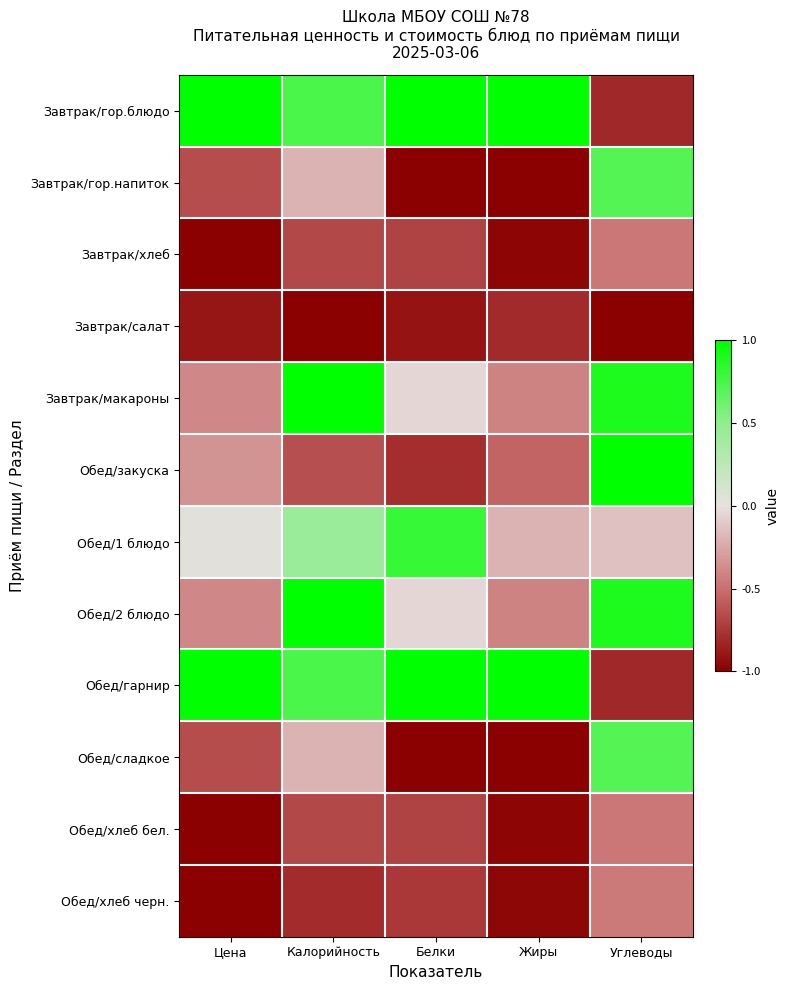

At how many categories does at least one series exceed 0?

5